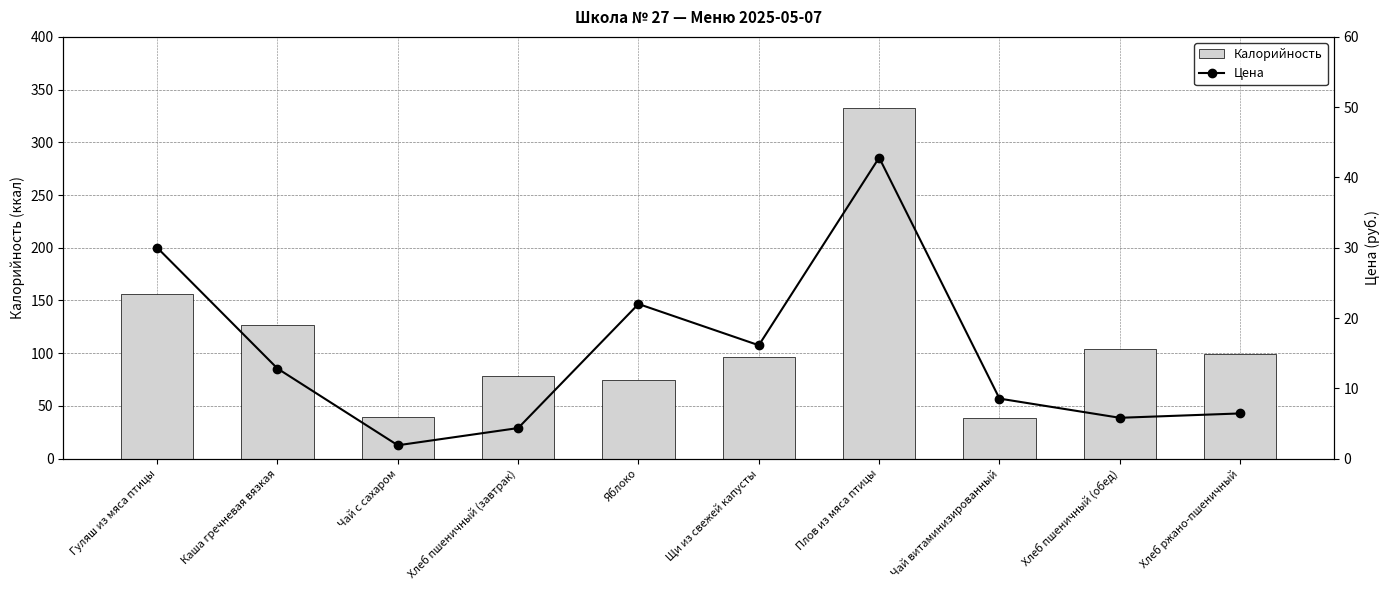

What is the total value across all series at Щи из свежей капусты?

113.0